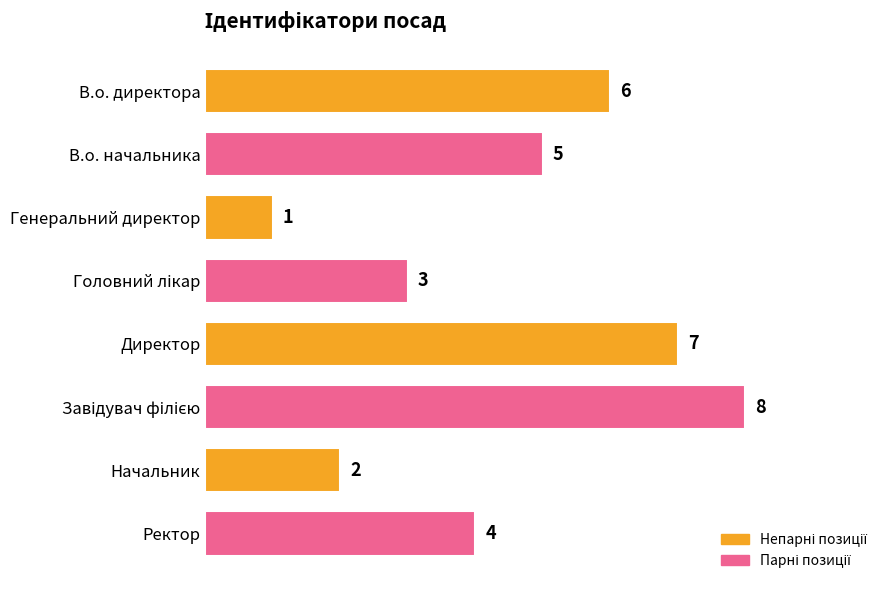

Reading top to bottom, transcribe all the data shown in this chart.

6	5	1	3	7	8	2	4